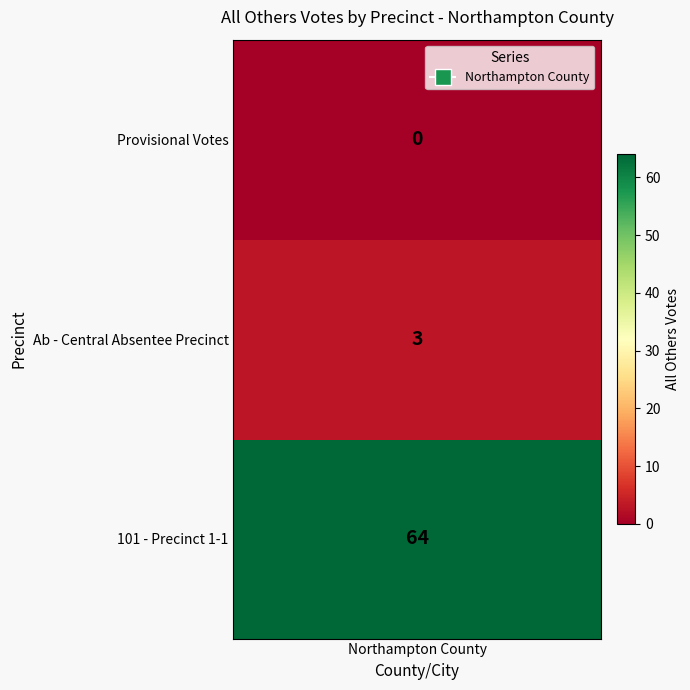

What is the maximum value shown in the chart?

64